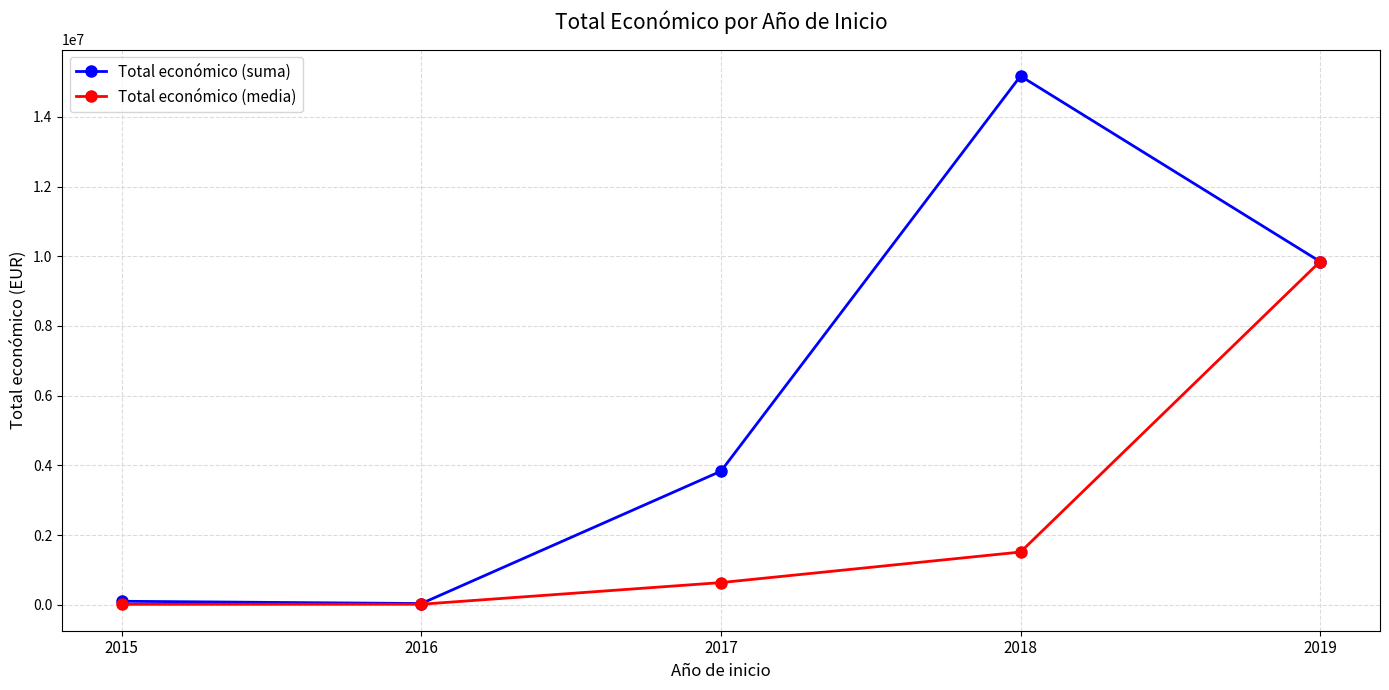

What is the value of the Total económico (suma) point at the 5th from the left?

9847932